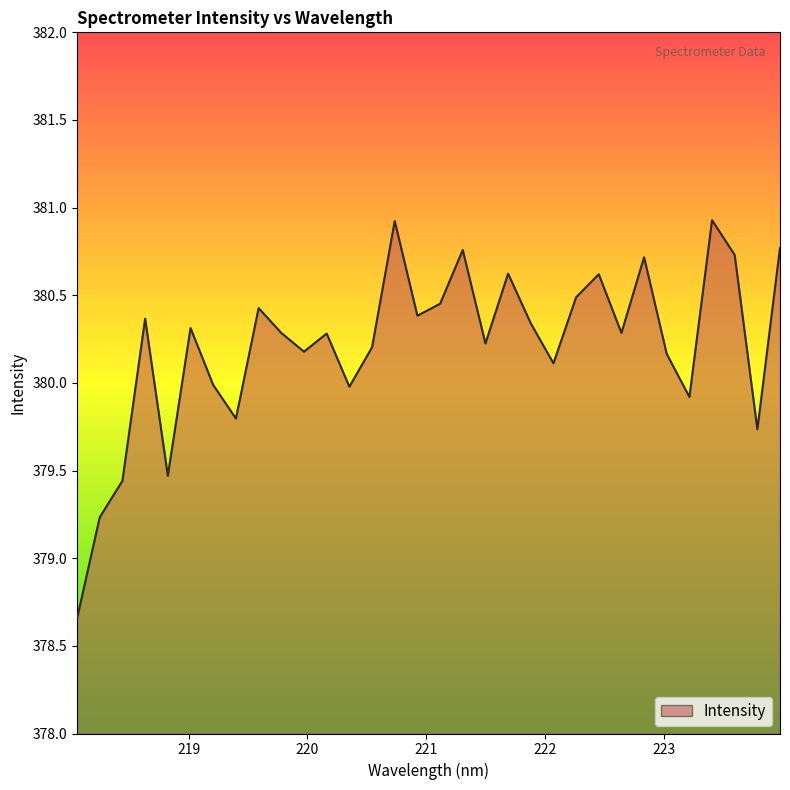

True or false: there are more than 1 points higher than both neighbors.

True